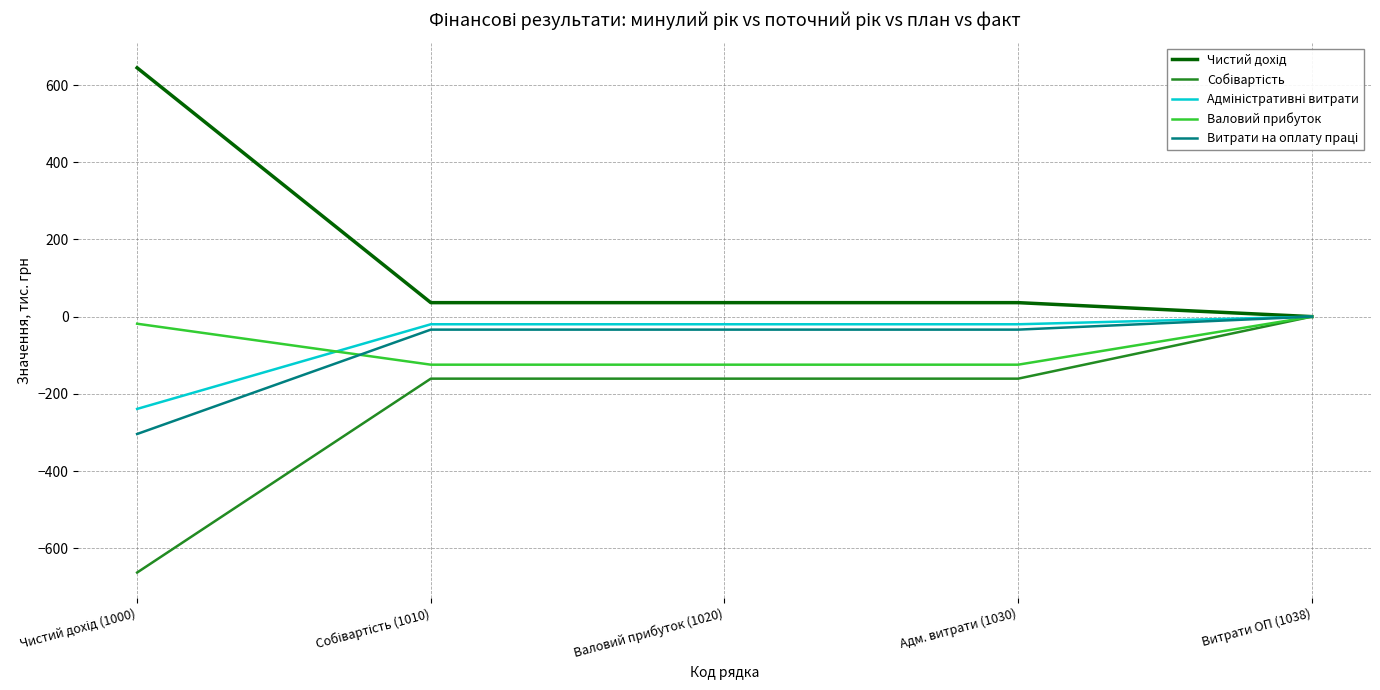

Is this an area chart (filled region under the line)?

No